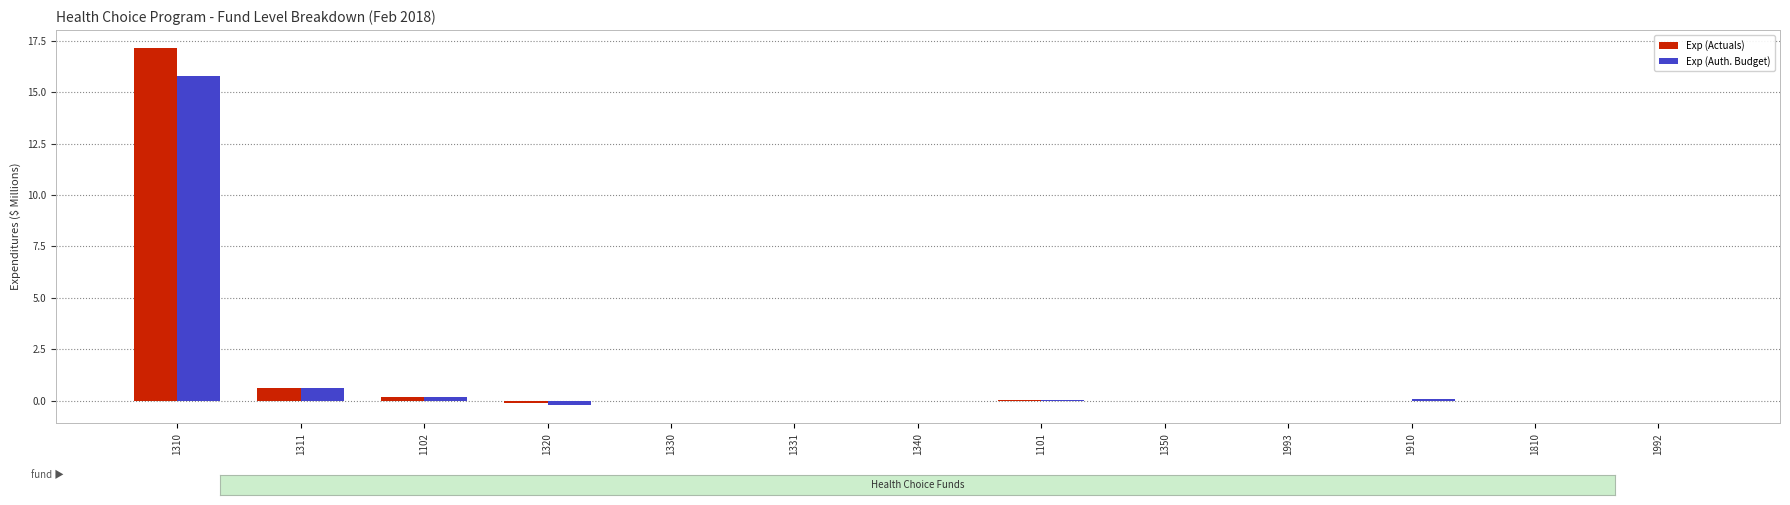

What is the sum of all Exp (Auth. Budget) values?

16.3